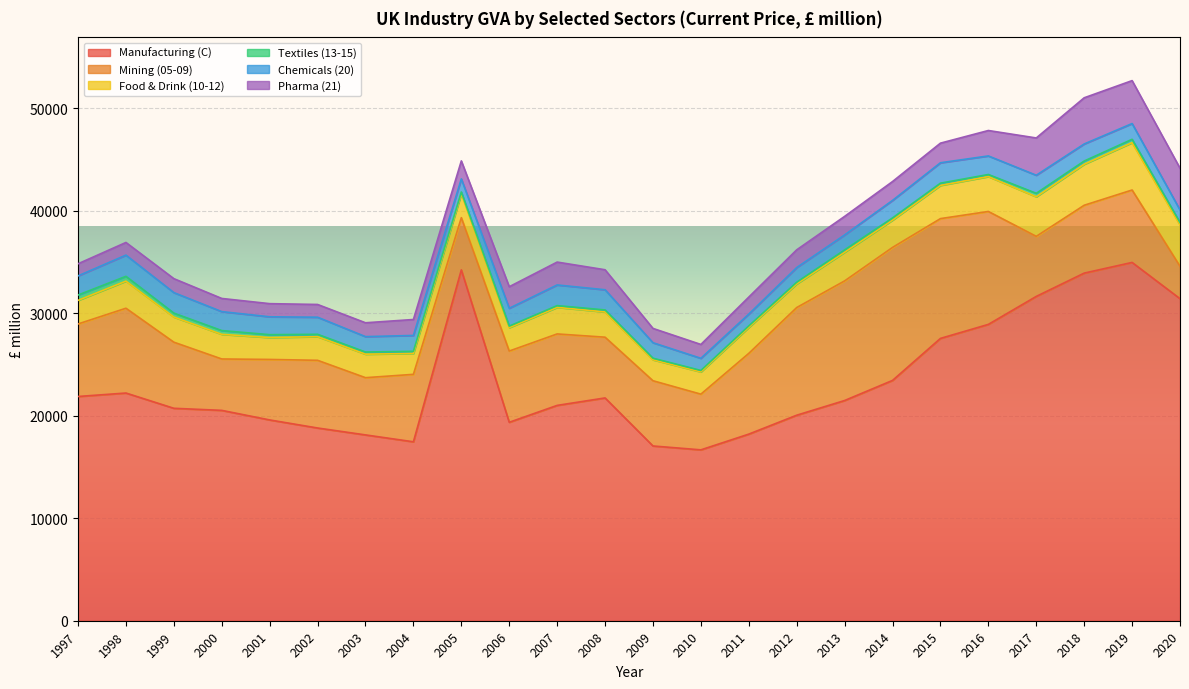

True or false: Chemicals (20) and Manufacturing (C) intersect in this chart.

False